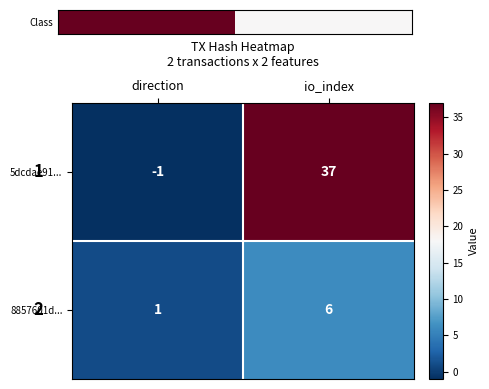

Which label corresponds to the largest value in the chart?

io_index